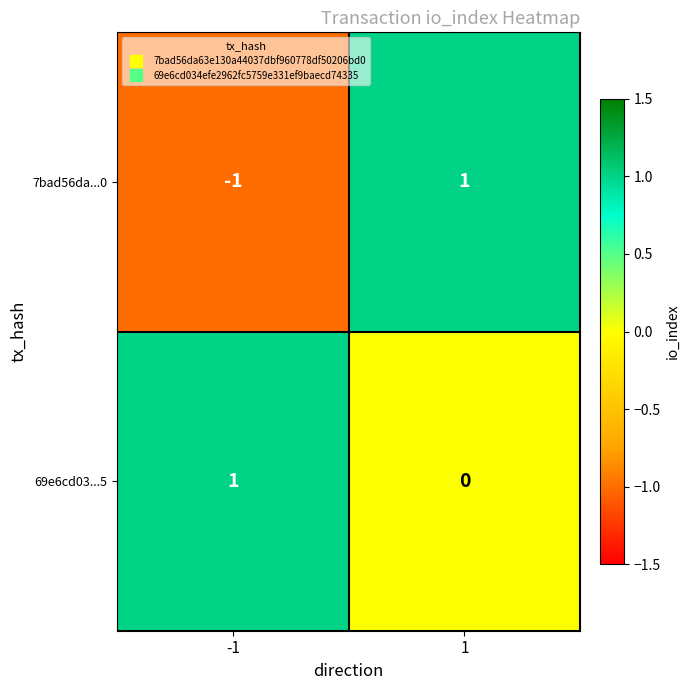

Rank the series at -1 from highest to lowest value.

69e6cd03...5, 7bad56da...0